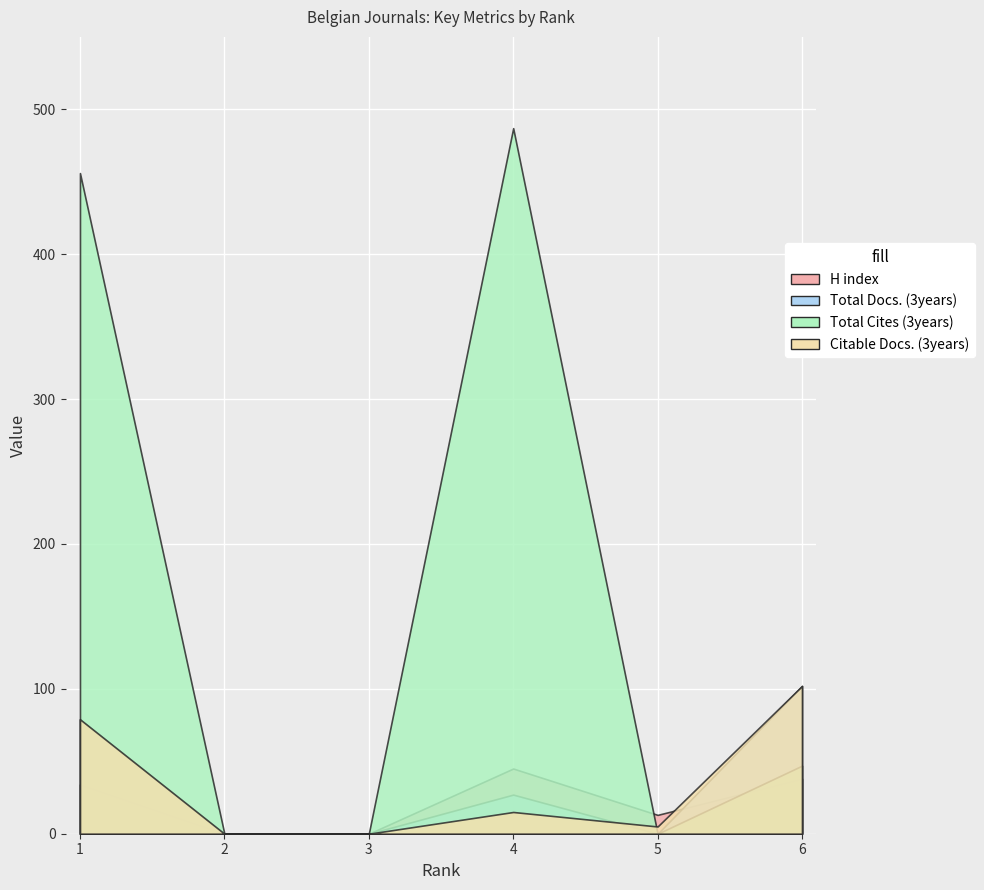

True or false: Total Cites (3years) has a value of 0 at 3.

True